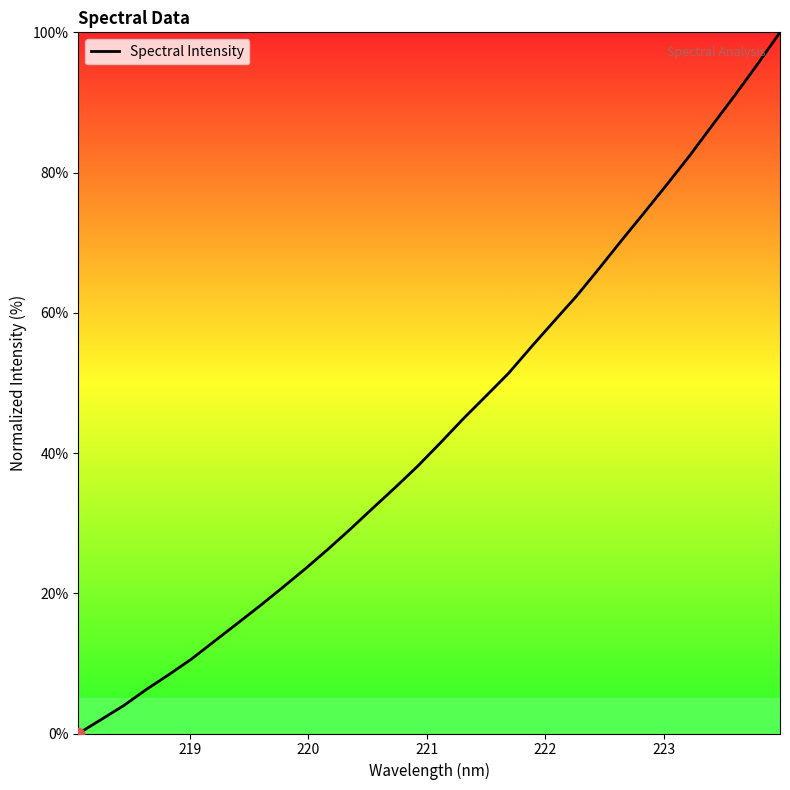

What is the greatest value displayed?

100.0